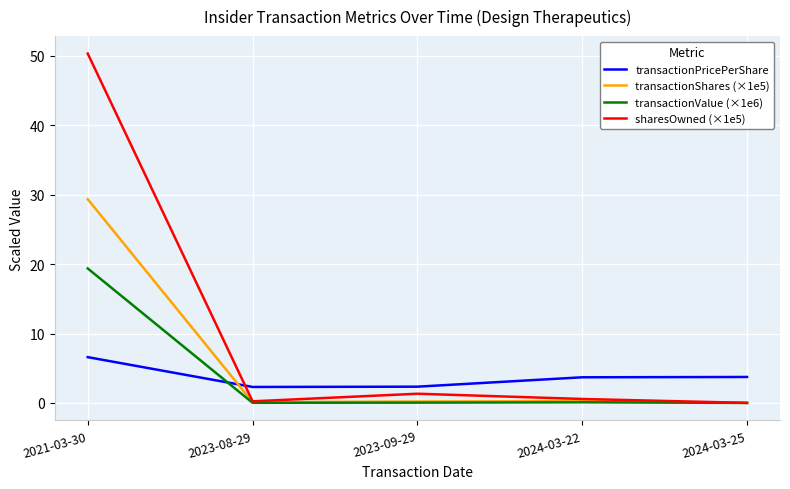

True or false: sharesOwned (×1e5) has more than 1 interior local peaks.

False